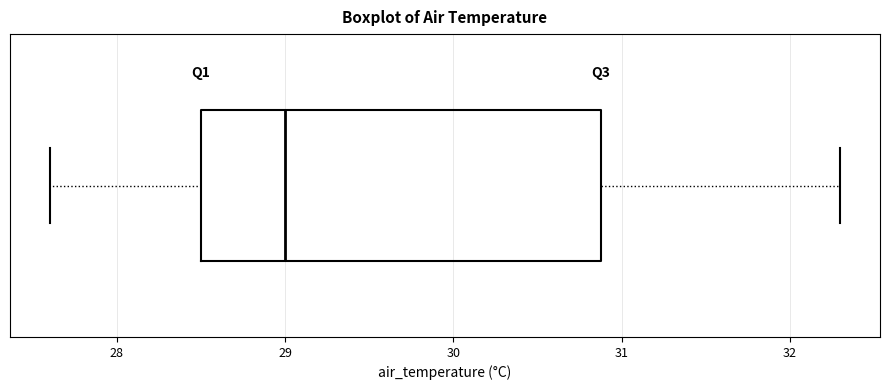

Where is the right edge of the box on the x-axis? The values are not printed on the chart, so give them approximately, as read against the axis.

30.9